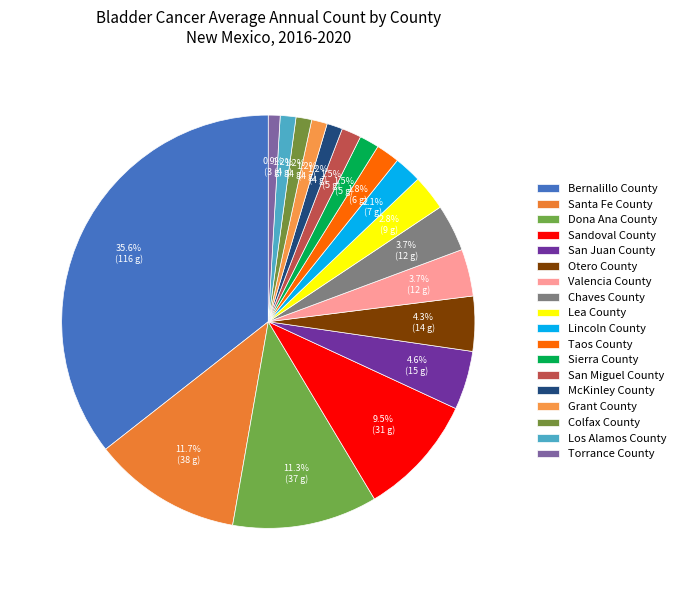

How many segments does this pie chart have?

18